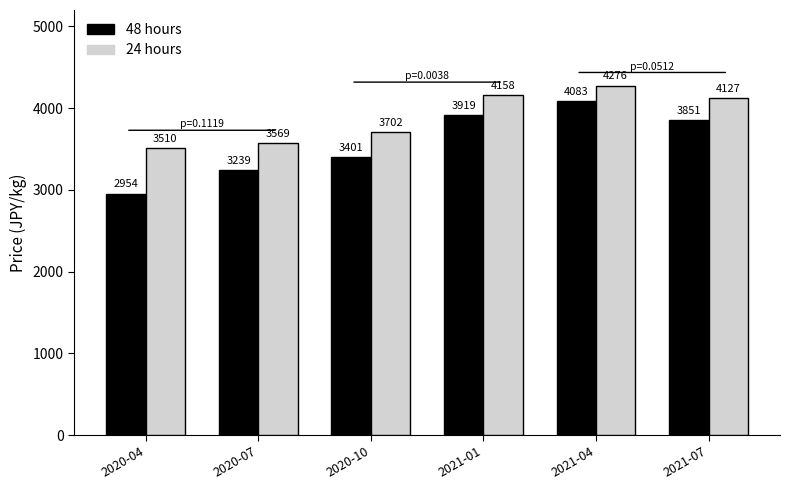

What are all the series names shown in the legend?

48 hours, 24 hours